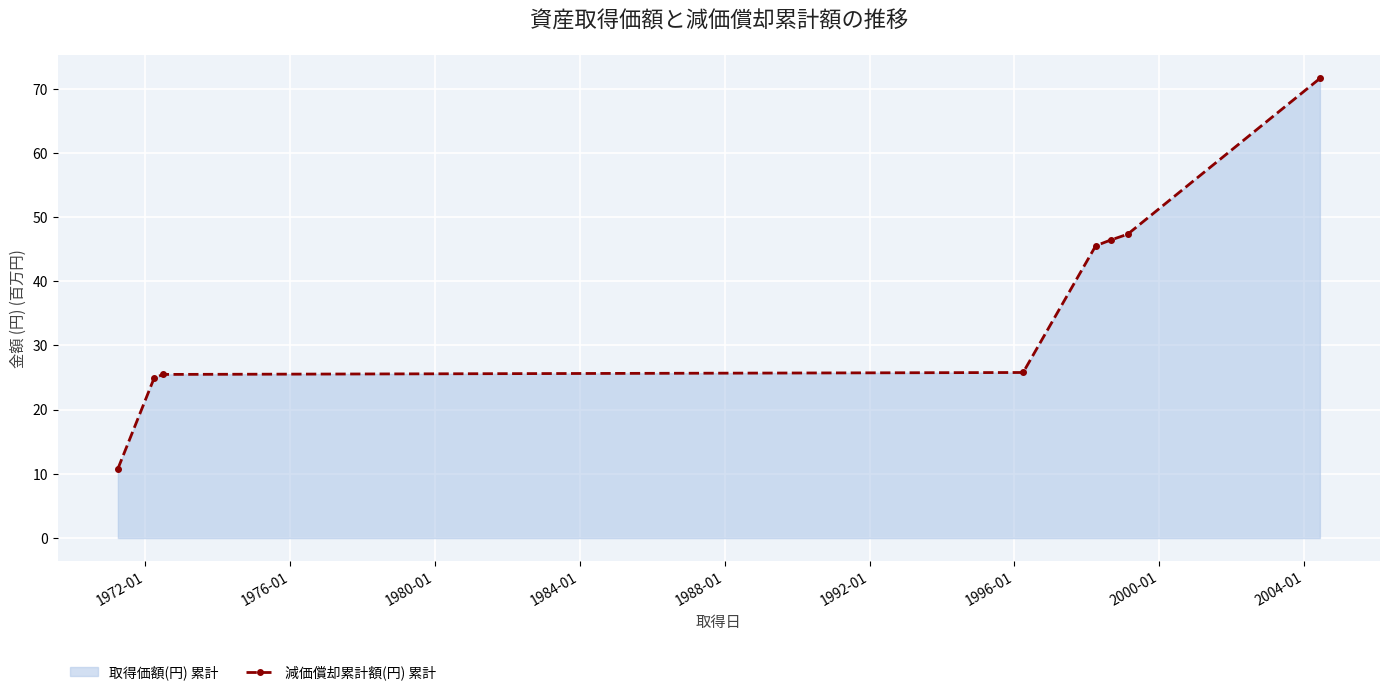

What is the difference between the maximum and minimum values?

60.8